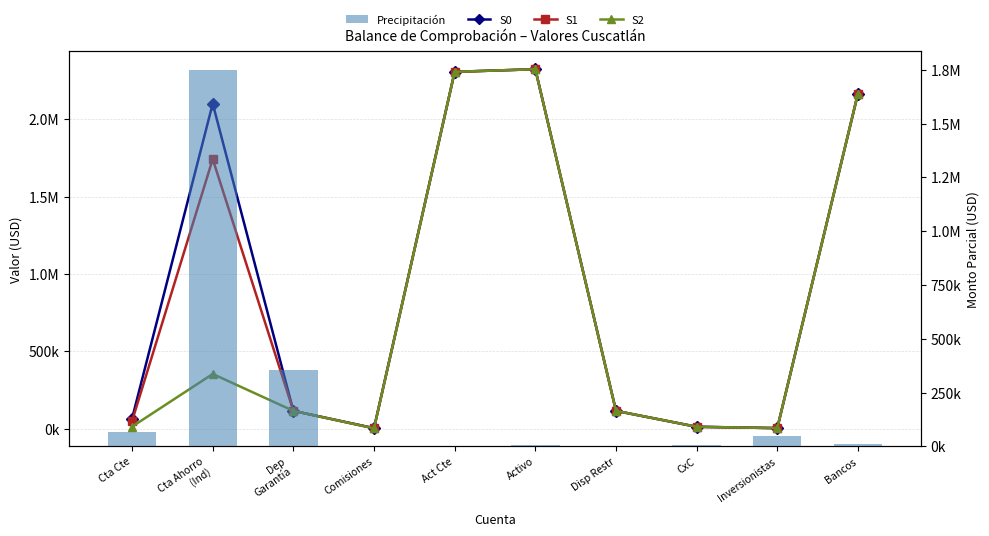

What is the label of the 8th bar from the left?

CxC